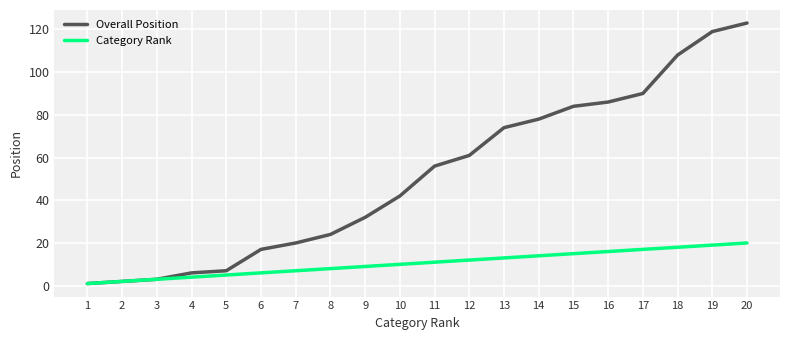

What are all the series names shown in the legend?

Overall Position, Category Rank